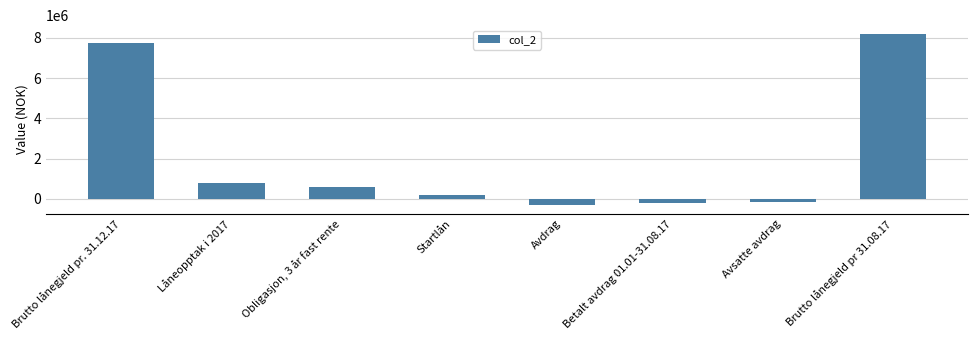

Reading left to right, extract all data points from this chart.

Brutto lånegjeld pr. 31.12.17=7725000	Låneopptak i 2017=800000	Obligasjon, 3 år fast rente=600000	Startlån=200000	Avdrag=-322000	Betalt avdrag 01.01-31.08.17=-187000	Avsatte avdrag=-135000	Brutto lånegjeld pr 31.08.17=8203000